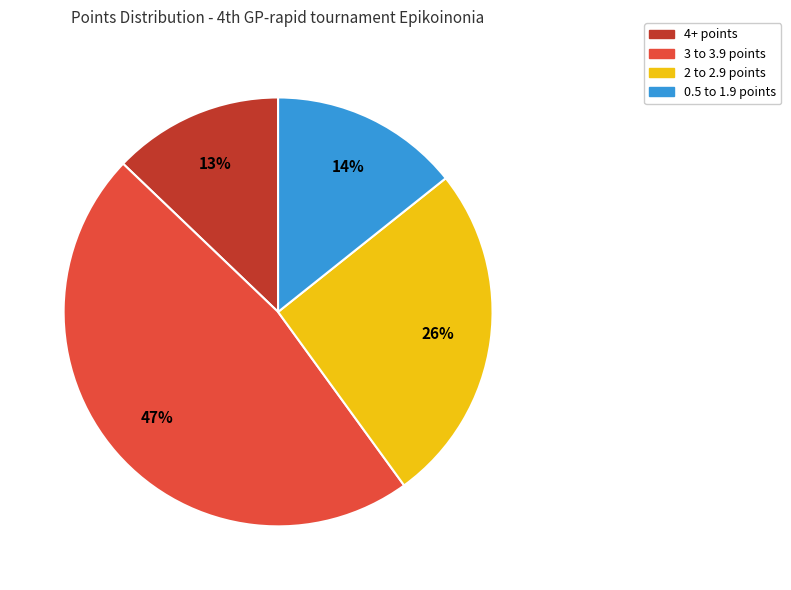

To the nearest percent, what is the difference between the largest and smallest slice percentages?

34%